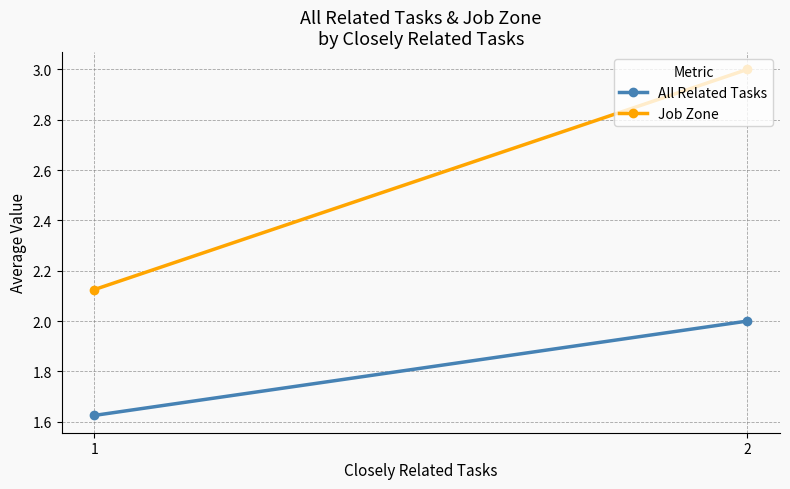

Count the Job Zone values in the range 2 to 3.

2